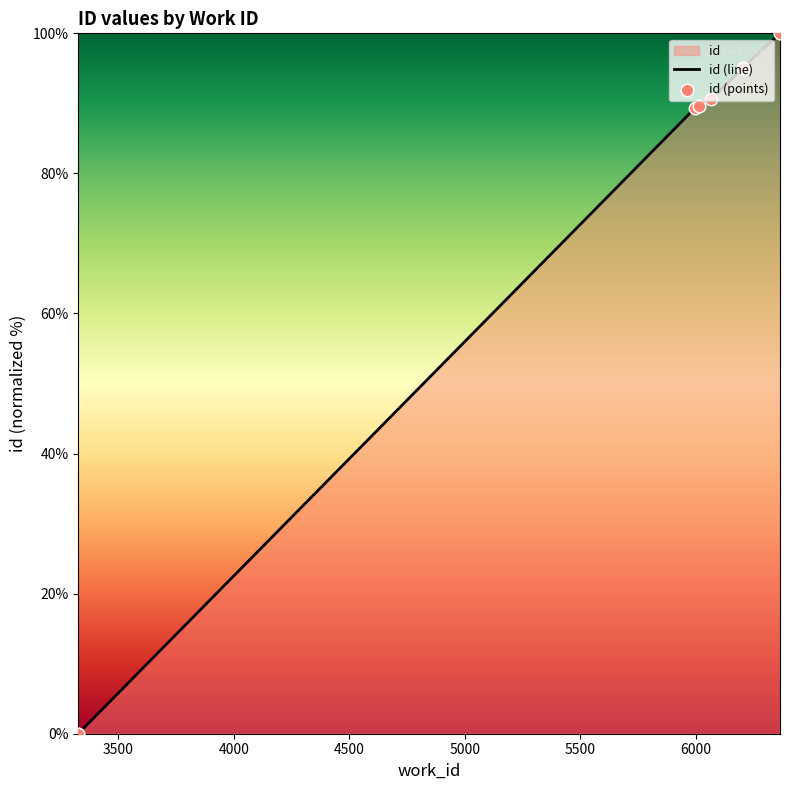

Is the value of id (points) at 6000 greater than the value of id (line) at 4000?

Yes